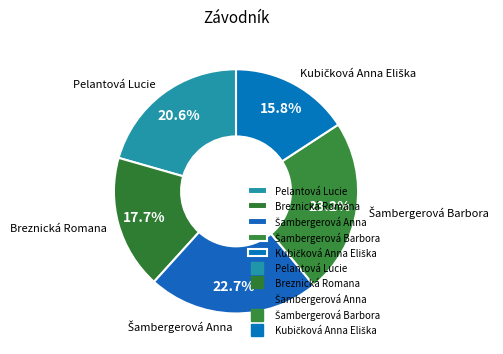

Does Pelantová Lucie account for over 50% of the chart?

No